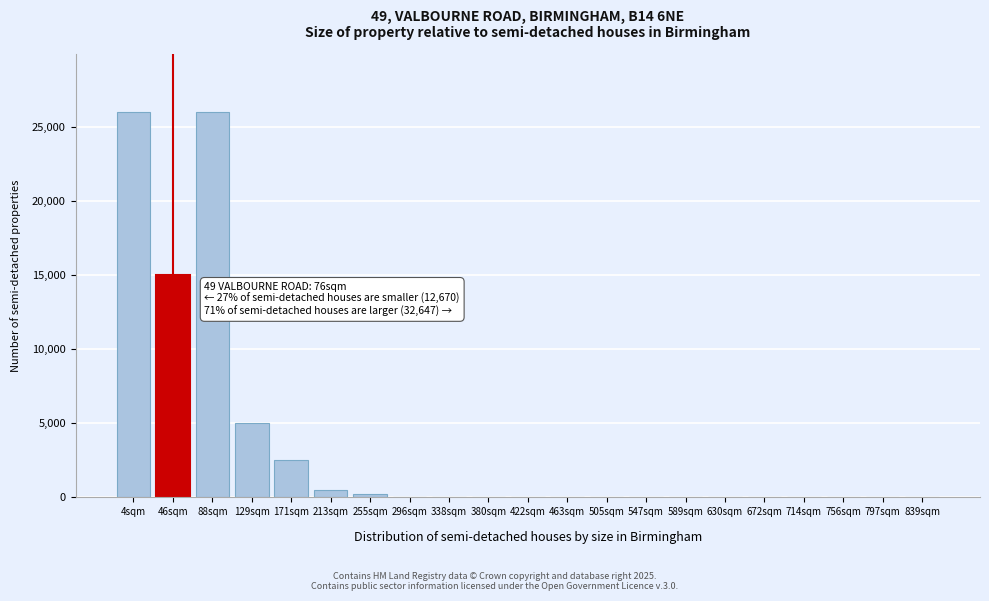

Where is the data nearest to the value 13000?

46sqm